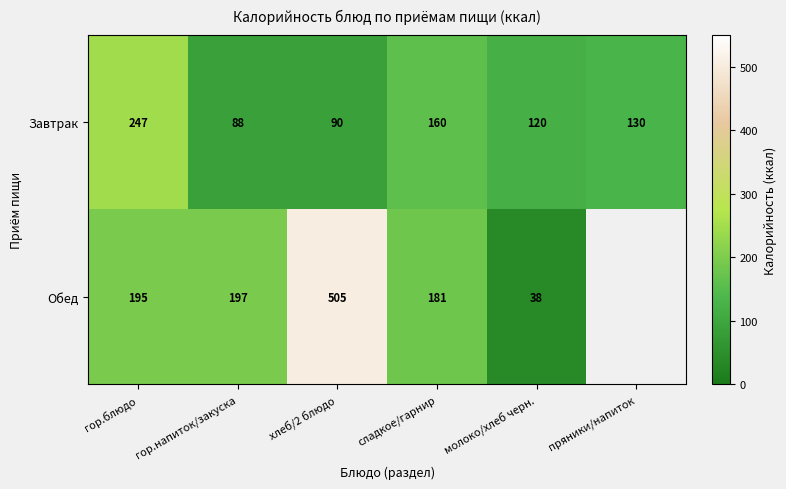

The value of Завтрак at сладкое/гарнир is 47. True or false?

False